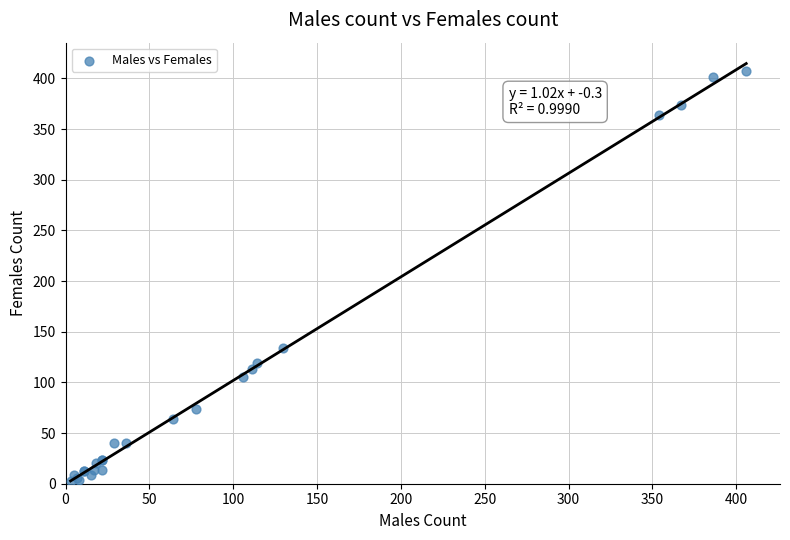

What Y value in the scatter plot is closest to 205?

134